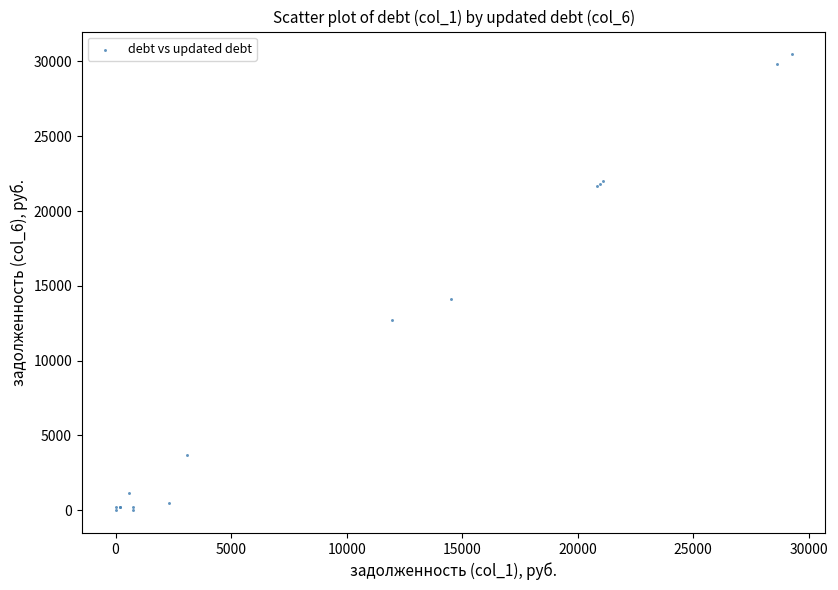

What Y value in the scatter plot is closest to 15236?

14113.0